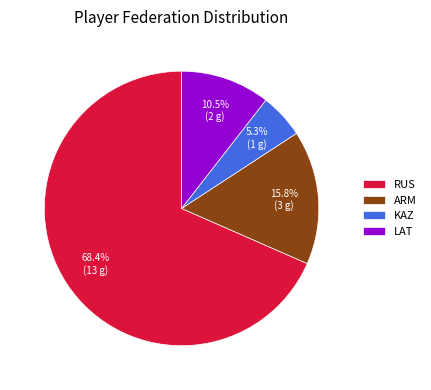

What is the smallest slice in the pie chart?

KAZ